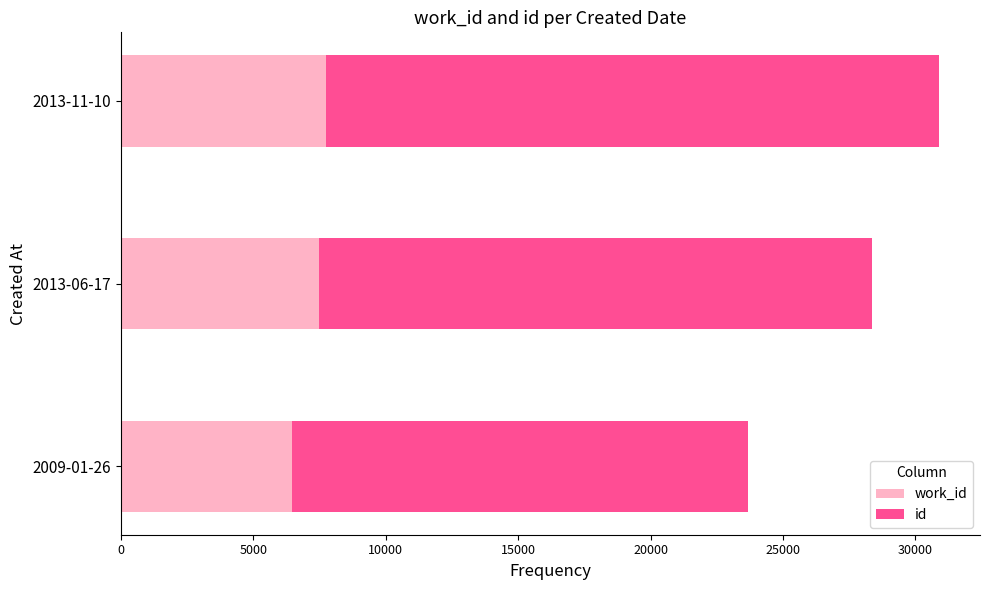

At which category is the sum across all series the highest?

2013-11-10